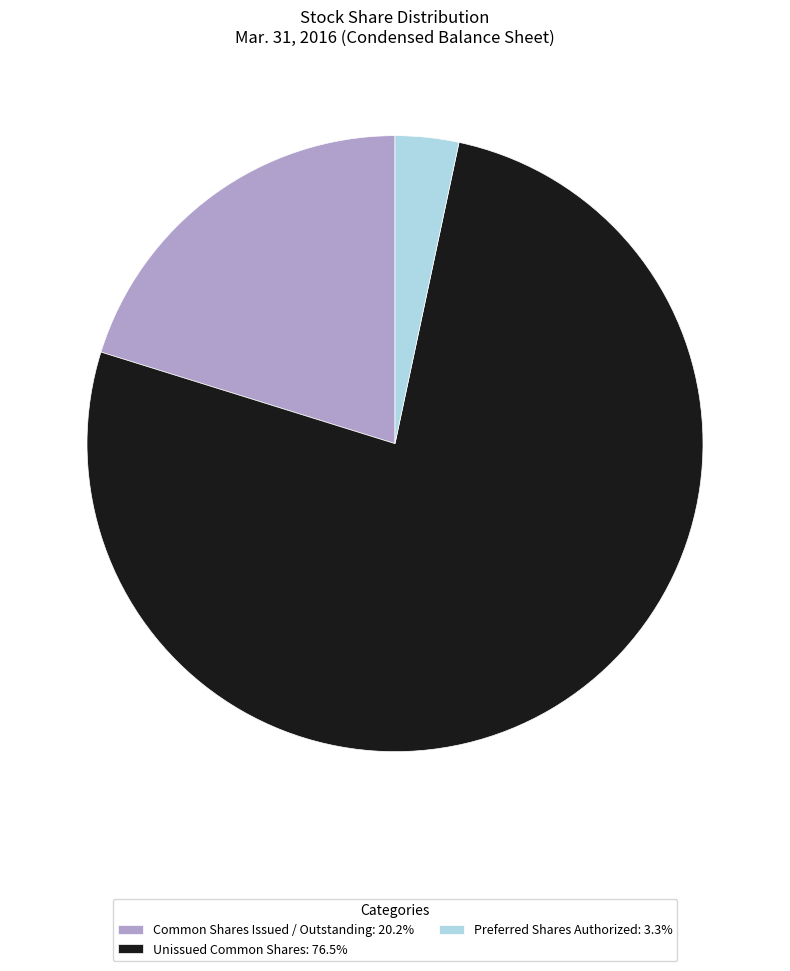

Is there any slice that represents more than half of the pie?

Yes